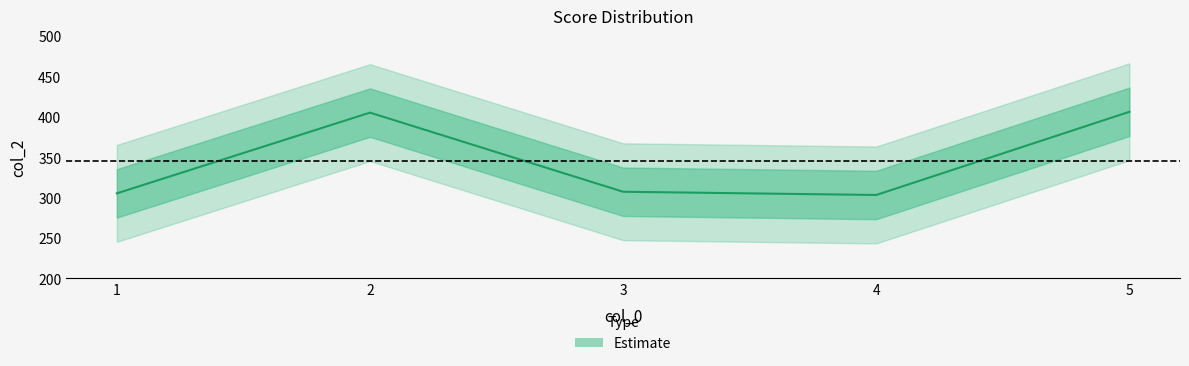

What is the sum of the values at 1 and 4?

608